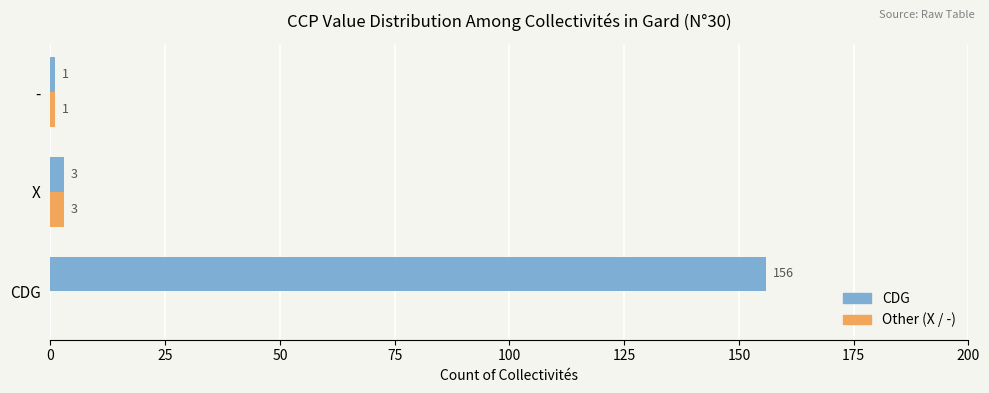

What is the sum of all Other (X / -) values?

4